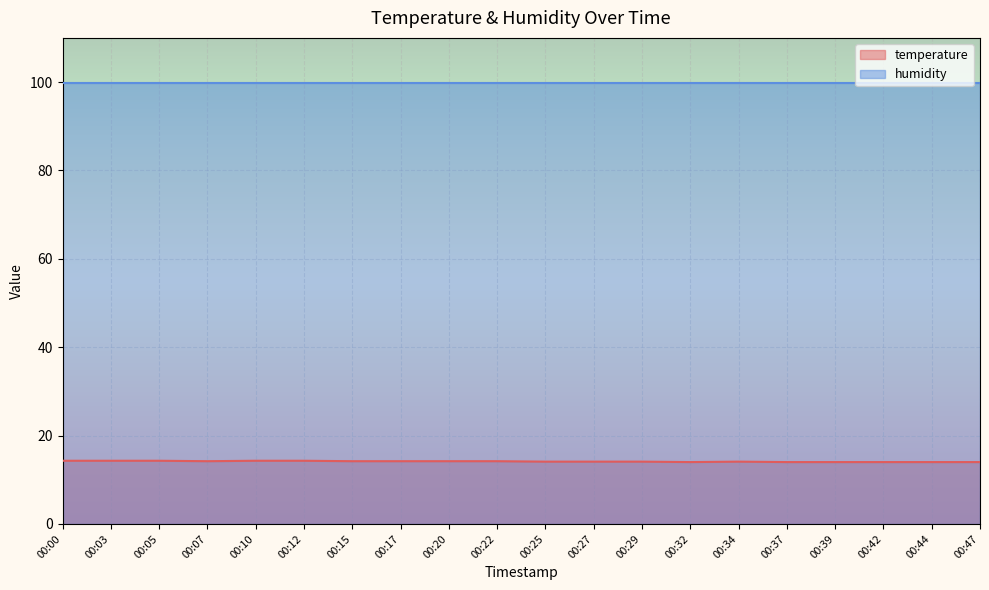

What is the value of the 8th point from the left?

14.2